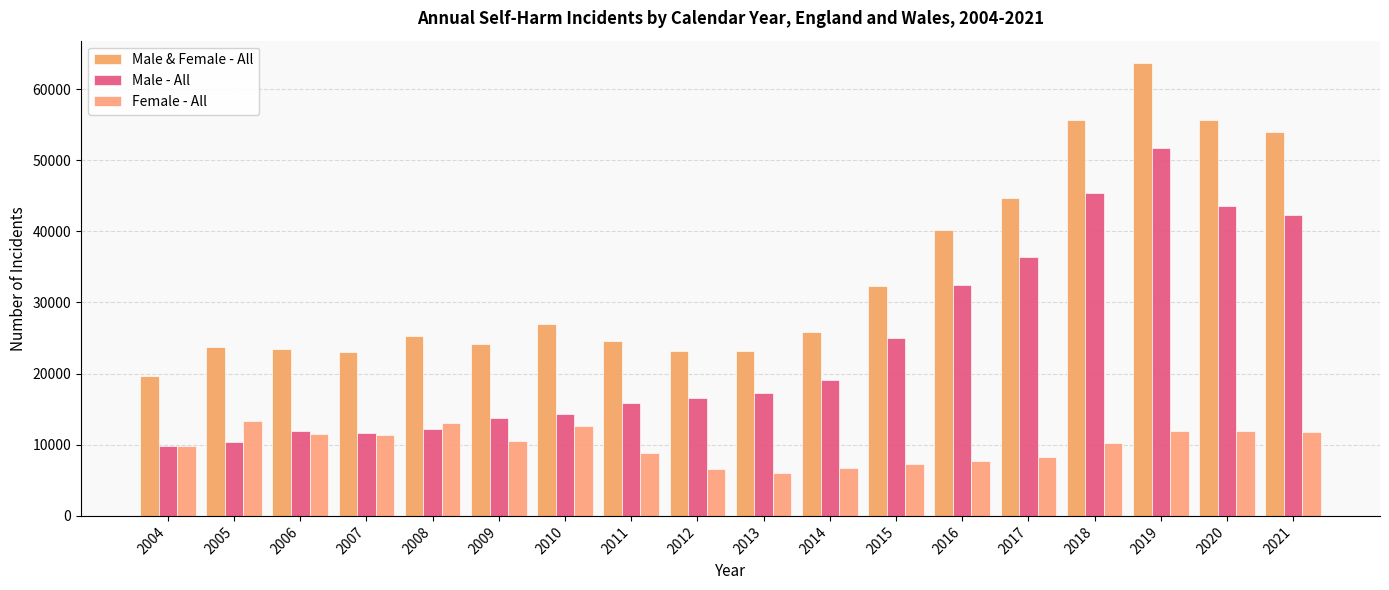

Count the number of data series in this chart.

3